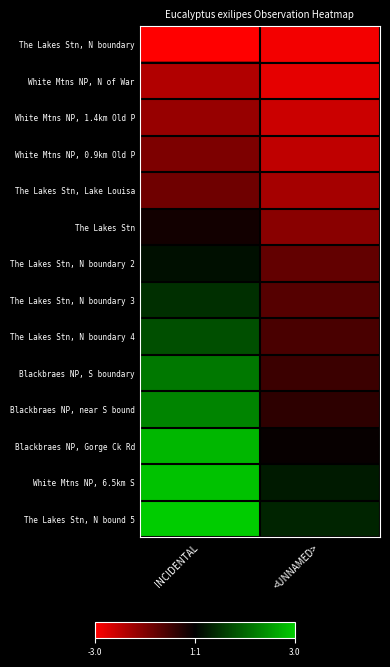

What is the maximum value shown in the chart?

1.0